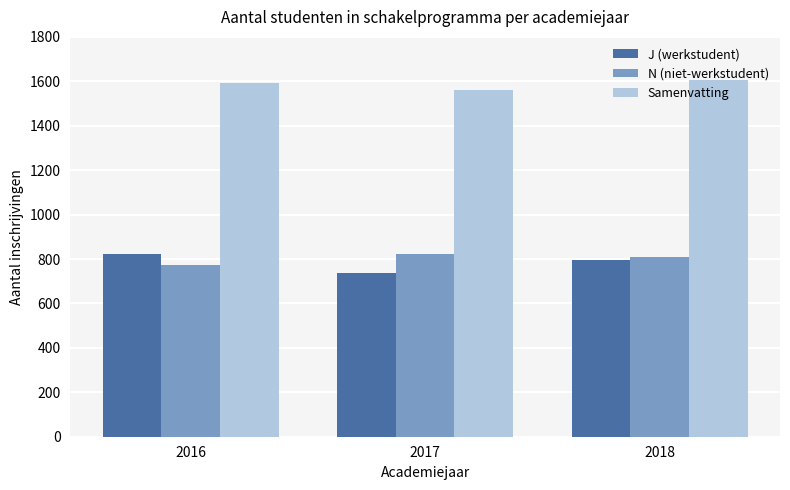

Which series has the largest total across all categories?

Samenvatting